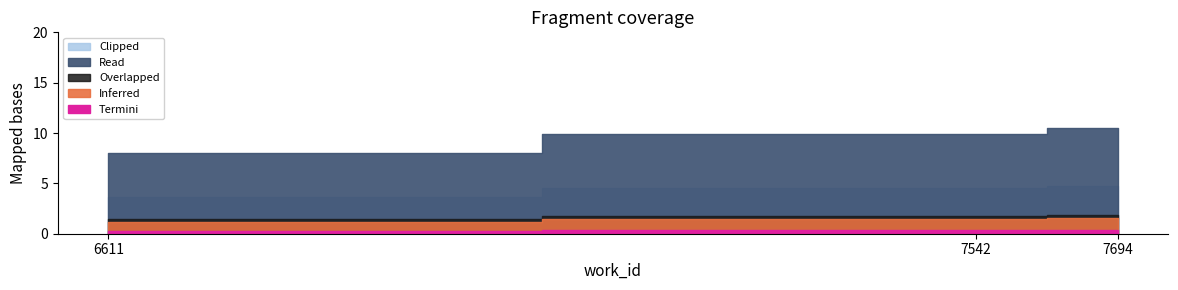

The value at 7694 is 33380. True or false?

False